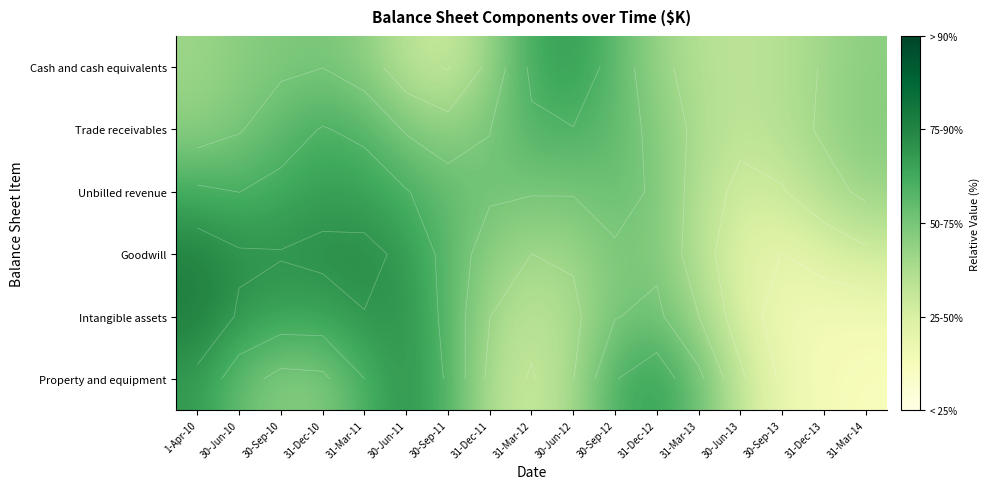

How many data points does each series have?

17